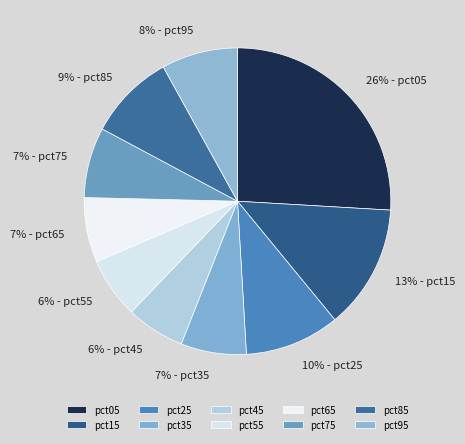

Count the number of slices in the pie.

10